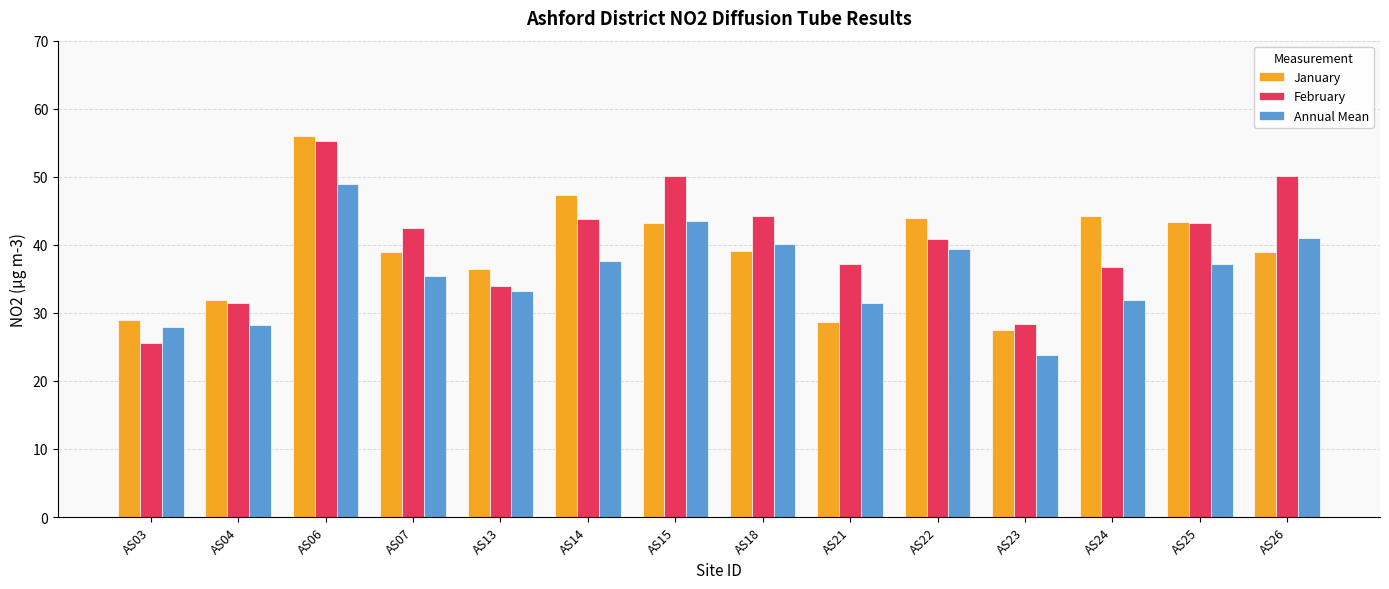

Rank the series by their average value, from highest to lowest.

February, January, Annual Mean